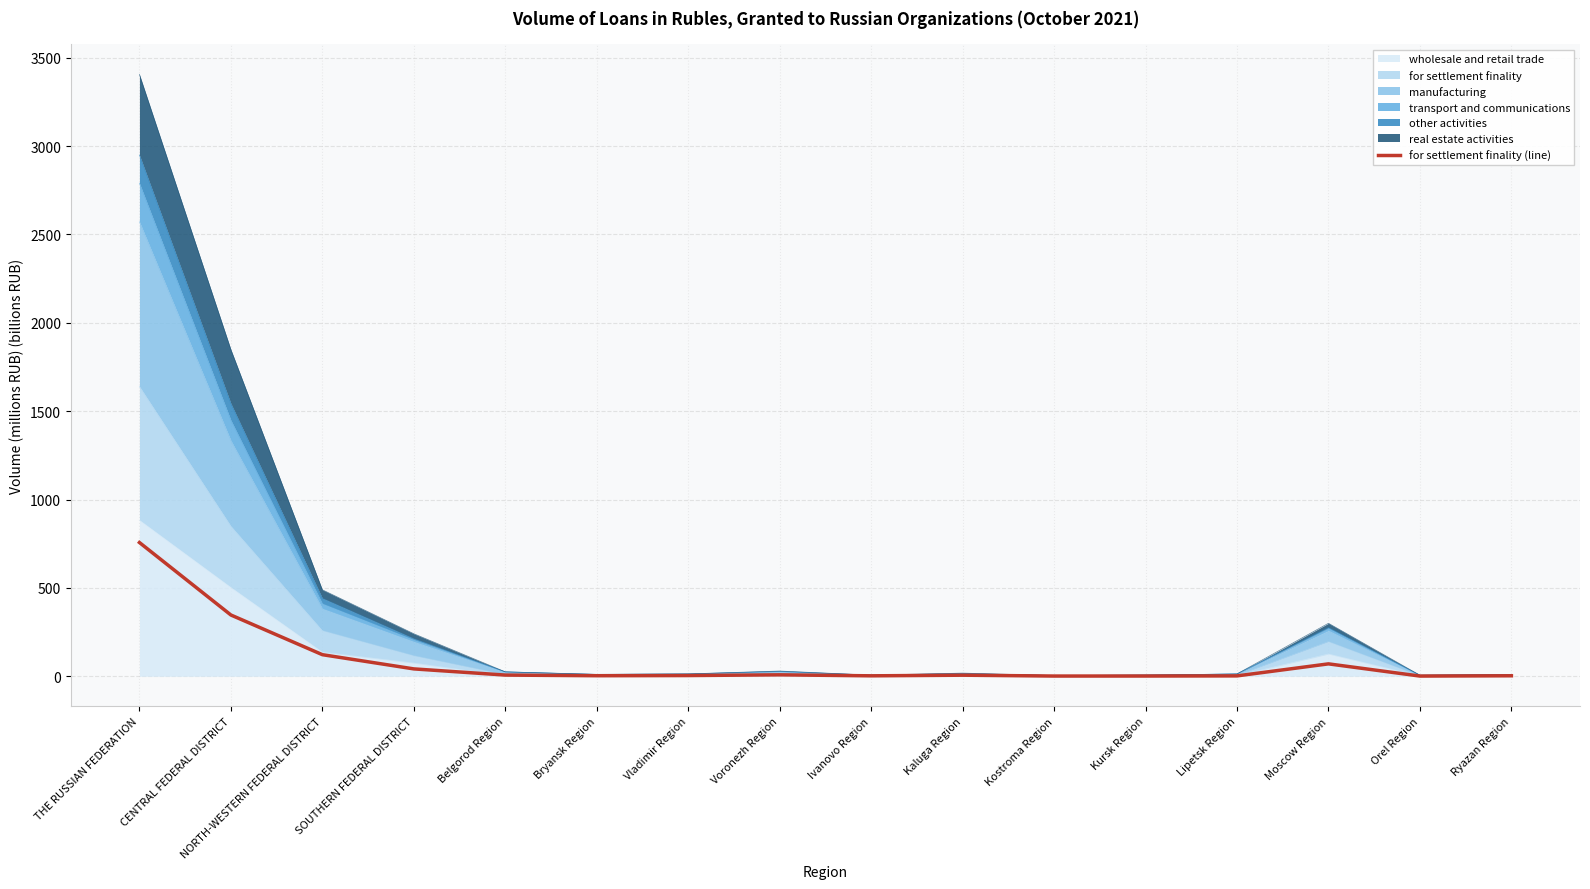

Does the chart display data point markers on the line(s)?

No